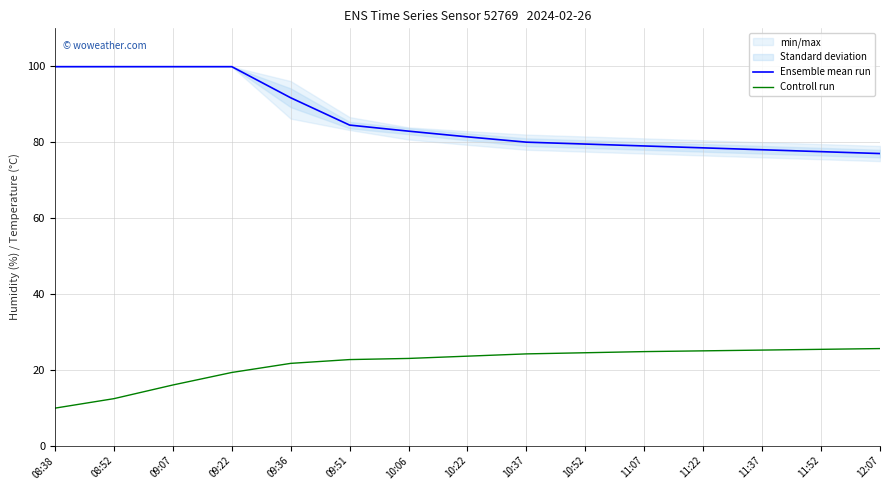

Rank the series by their average value, from lowest to highest.

Controll run, Ensemble mean run